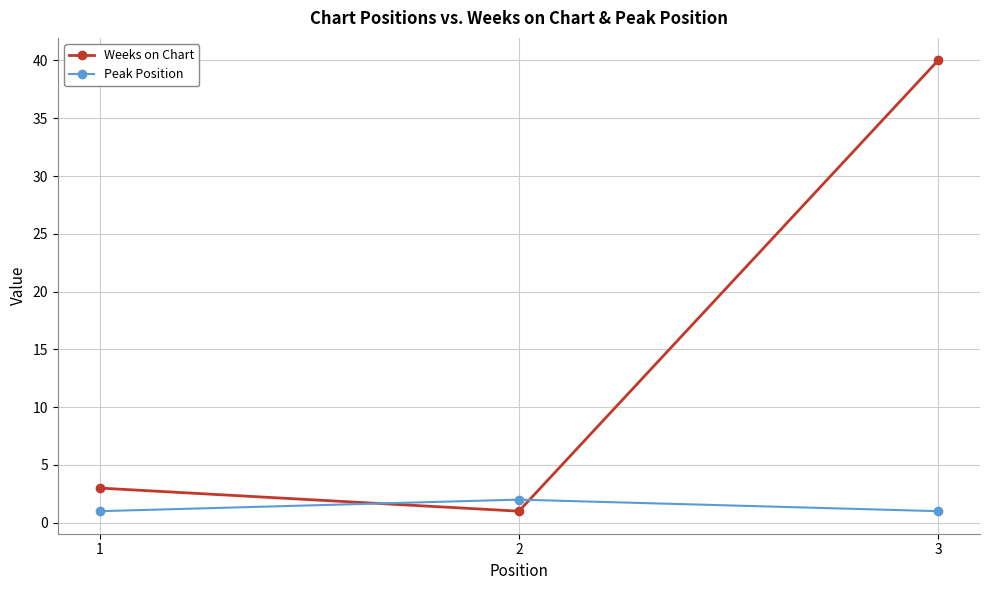

Is this an area chart (filled region under the line)?

No